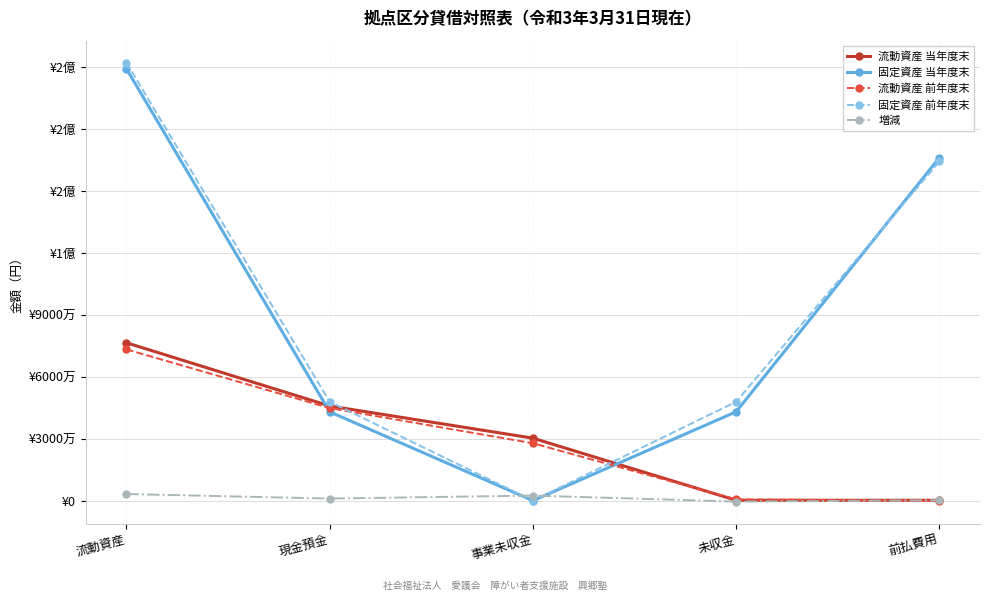

Which series ends up on top after the final intersection of 流動資産 当年度末 and 固定資産 前年度末?

固定資産 前年度末